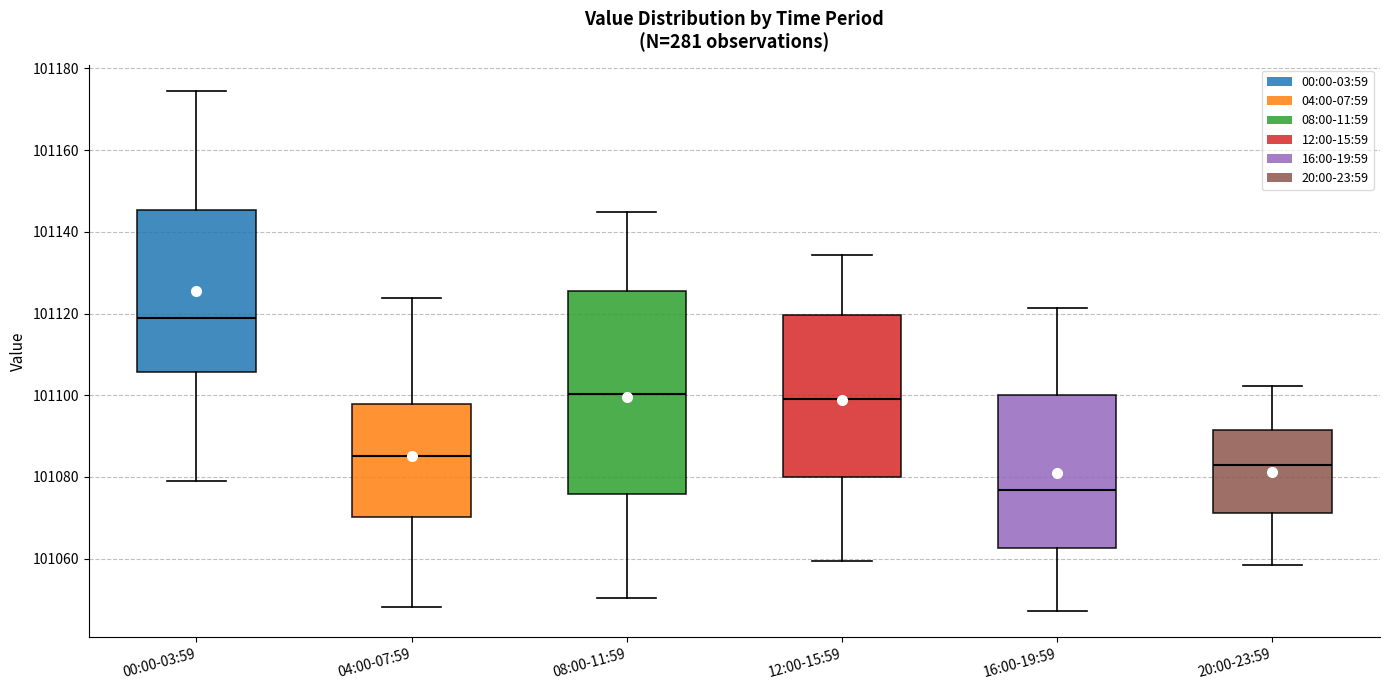

Reading left to right, transcribe this box plot: for each box, give where its median line is, the range the box spans, and where its two whiskers end, as read against the y-axis. The values are not printed on the chart, so give them approximately, as read against the axis.

00:00-03:59: median 101118, box 101106 to 101146, whiskers 101080 to 101174
04:00-07:59: median 101086, box 101070 to 101098, whiskers 101048 to 101124
08:00-11:59: median 101100, box 101076 to 101126, whiskers 101050 to 101144
12:00-15:59: median 101100, box 101080 to 101120, whiskers 101060 to 101134
16:00-19:59: median 101076, box 101062 to 101100, whiskers 101048 to 101122
20:00-23:59: median 101082, box 101072 to 101092, whiskers 101058 to 101102